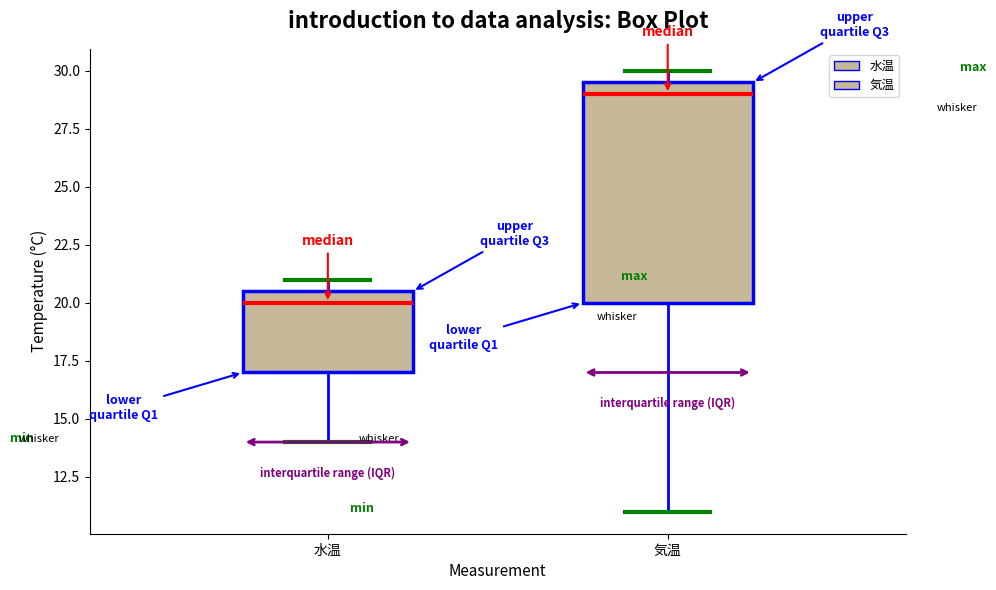

Which box's median line is the highest?

気温